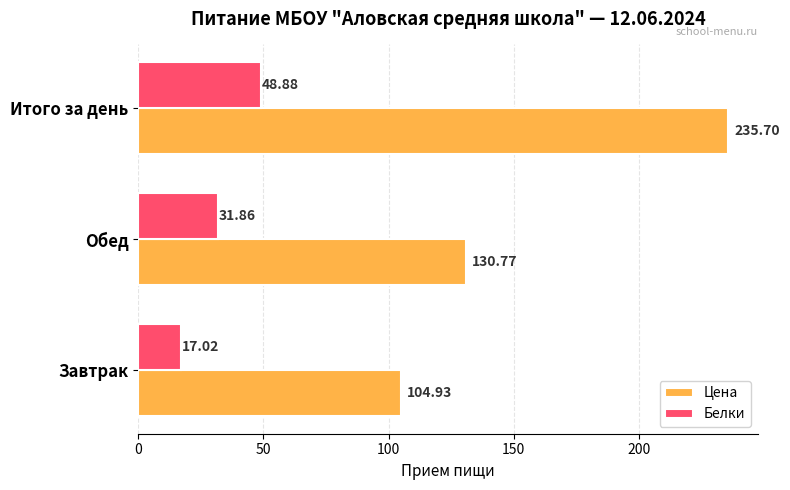

Which series has the largest total across all categories?

Цена